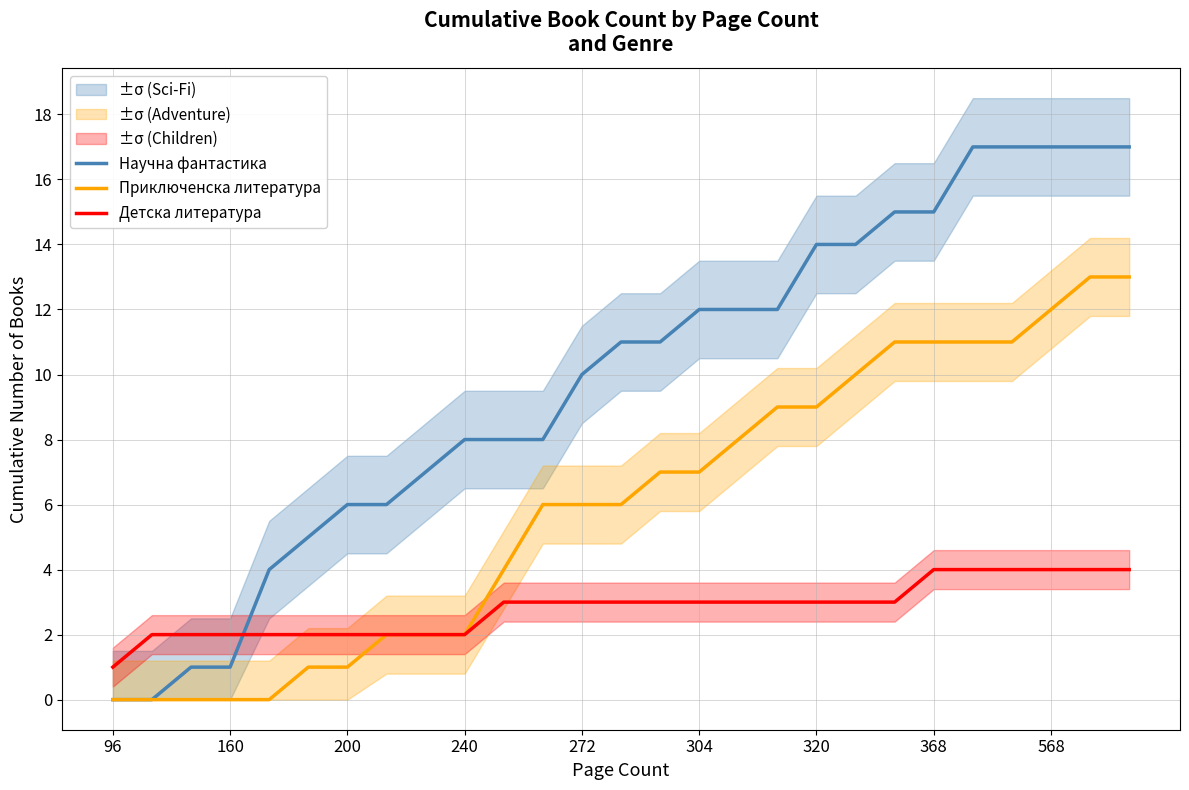

Which series has the largest total across all categories?

Научна фантастика